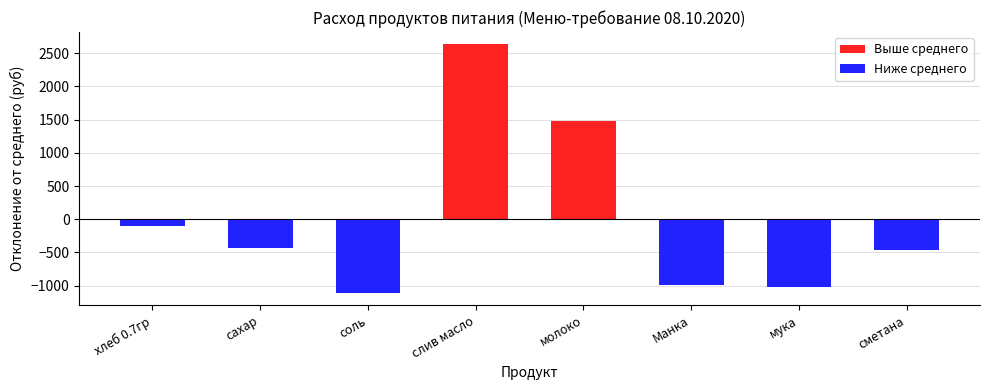

Is it true that the value at молоко is 1476.7?

True